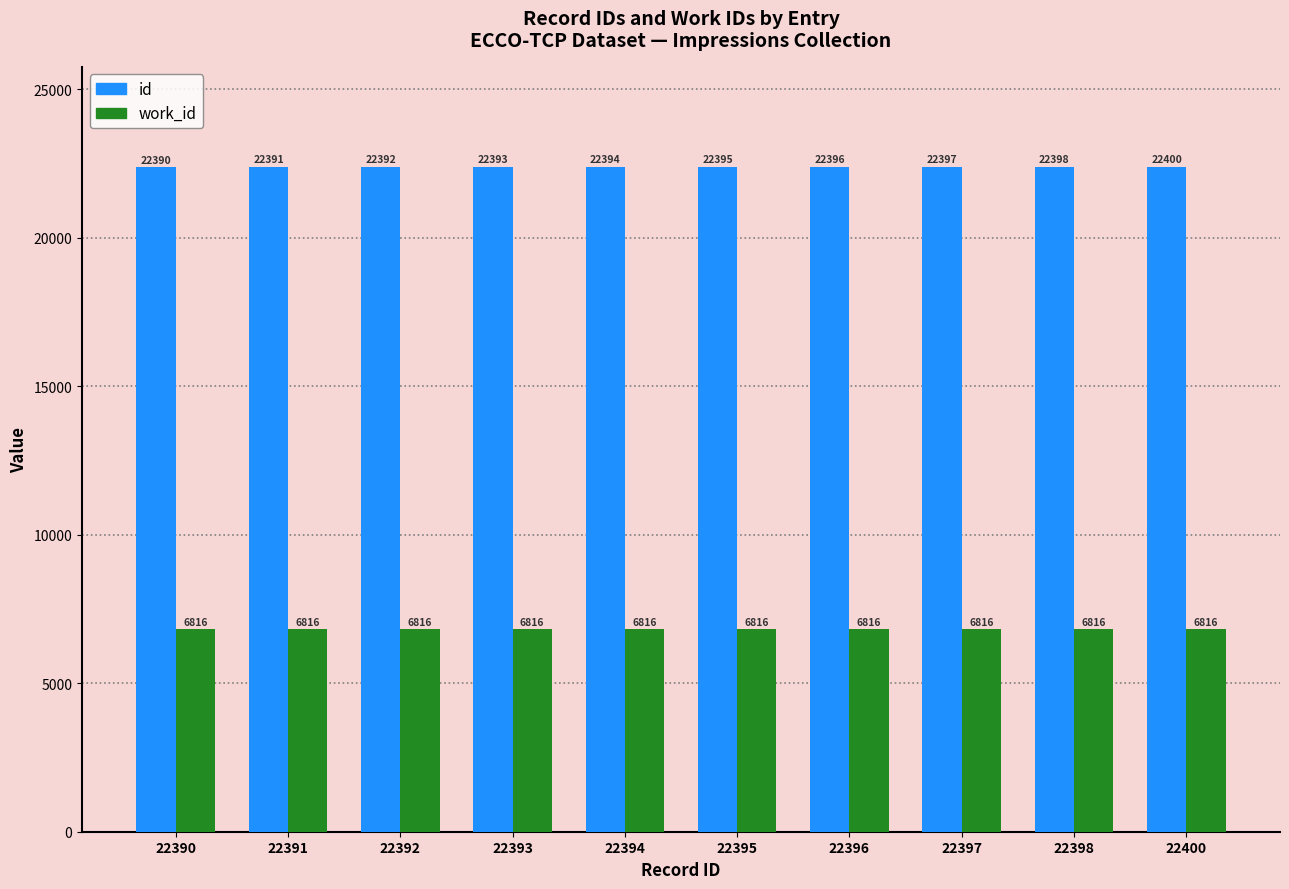

What is the difference between the highest and lowest values at 22390?

15574